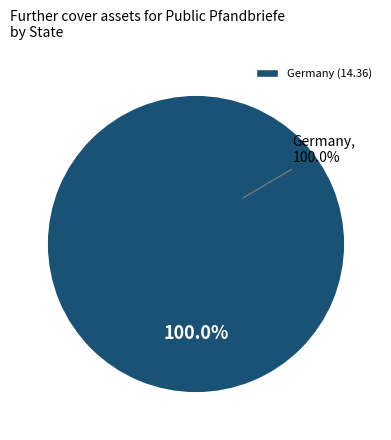

The Estonia slice represents 0% of the pie. True or false?

True